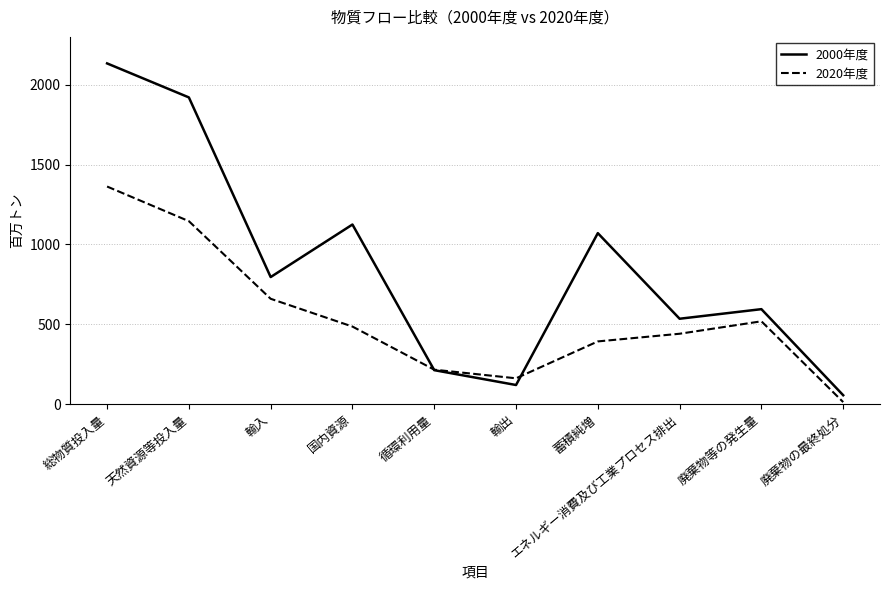

What position from the left is 国内資源?

4